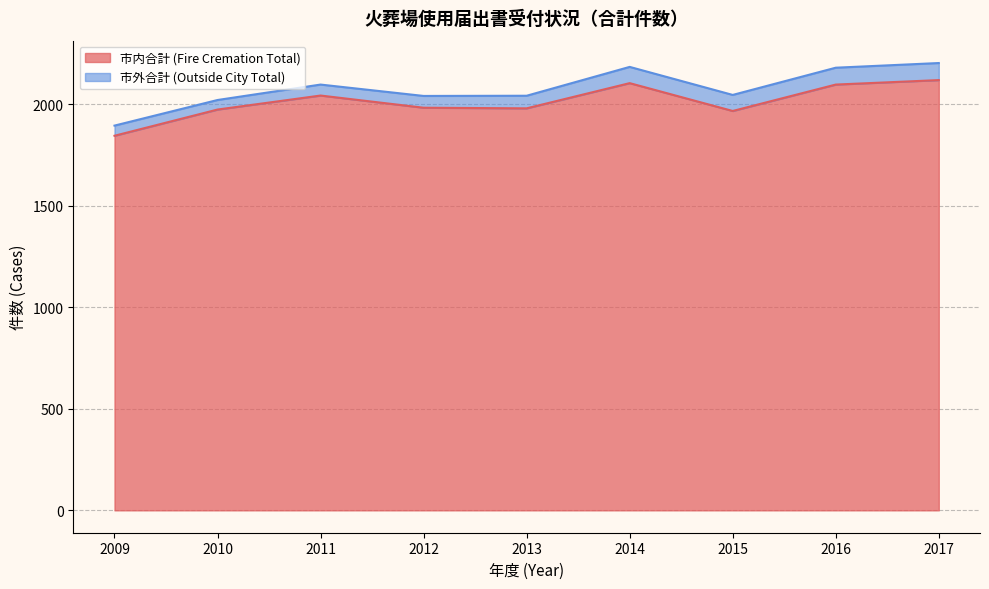

How many lines are shown in the chart?

2